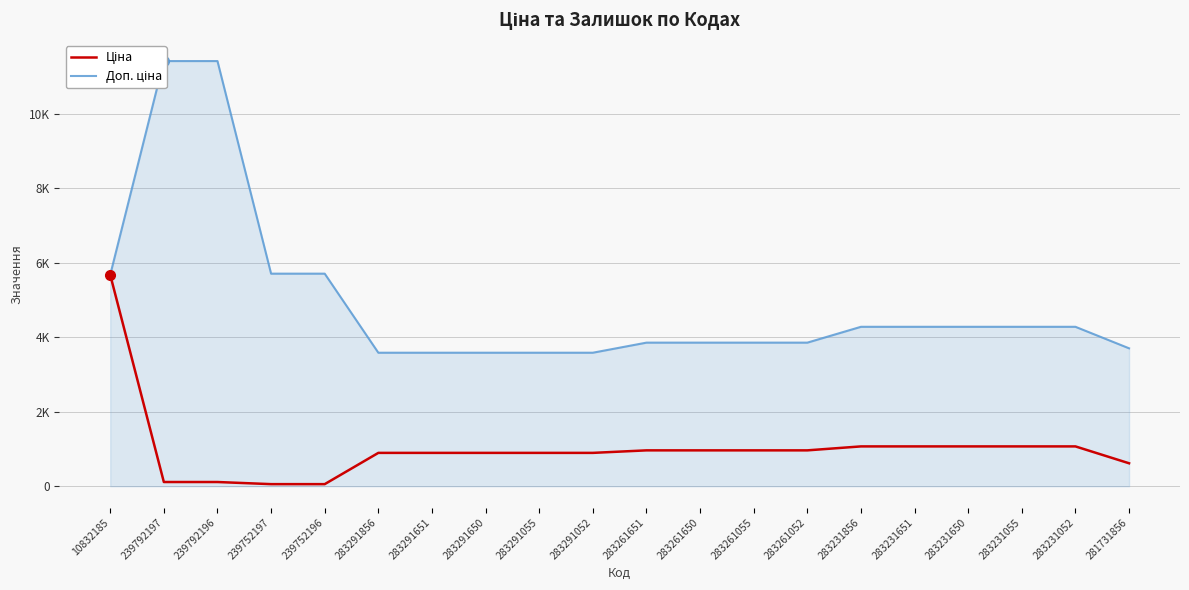

What is the greatest value displayed?

11410.0